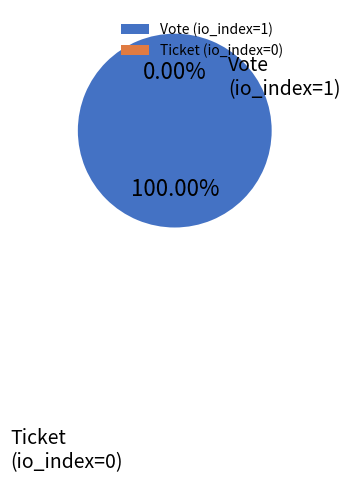

To the nearest percent, what percentage of the pie is Vote (io_index=1)?

100%